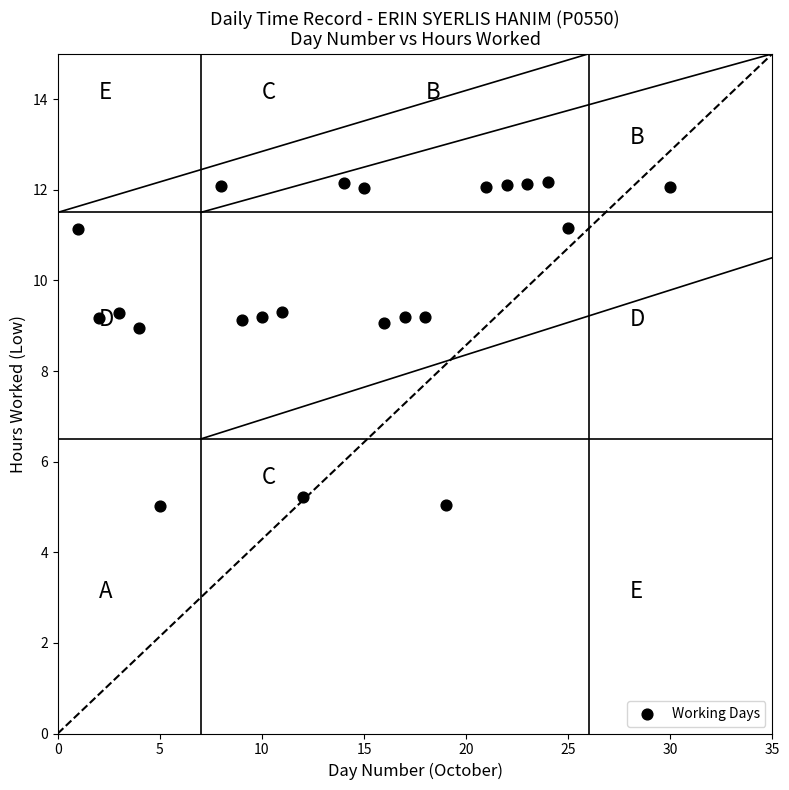

What is the range of Y values (max minus min)?

7.2